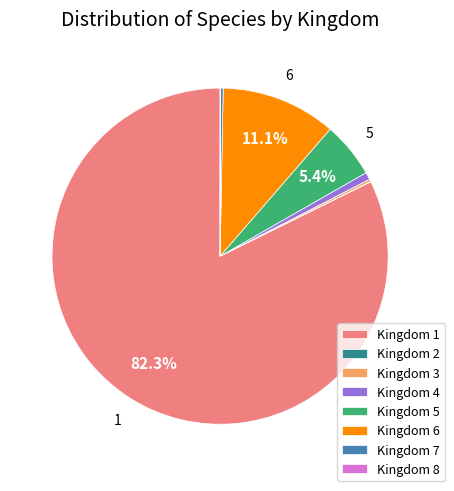

Between Kingdom 6 and Kingdom 1, which is larger?

Kingdom 1